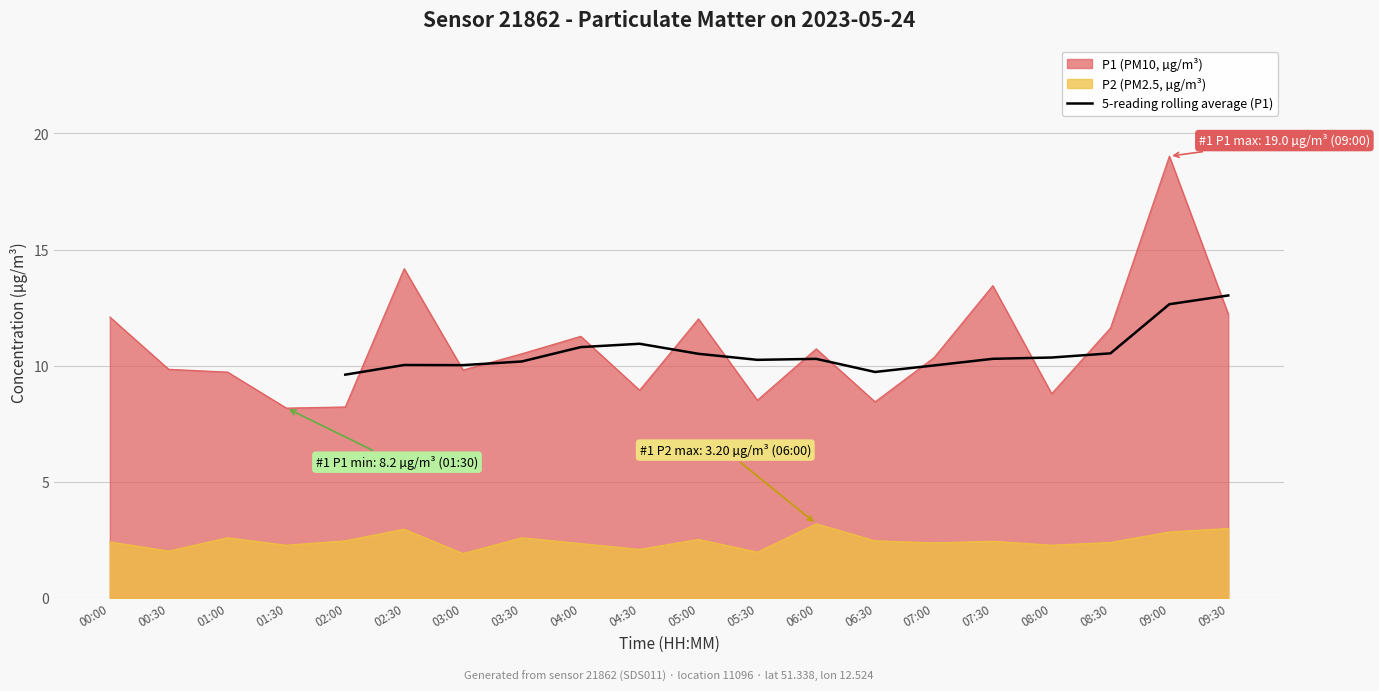

The value of 5-reading rolling average (P1) at 02:30 is 10.0. True or false?

True